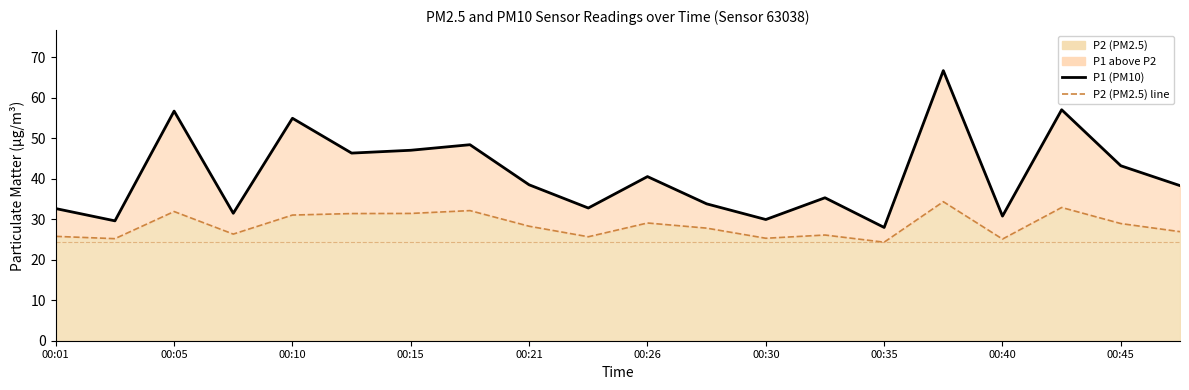

True or false: P1 (PM10) and P2 (PM2.5) line cross at least once.

False